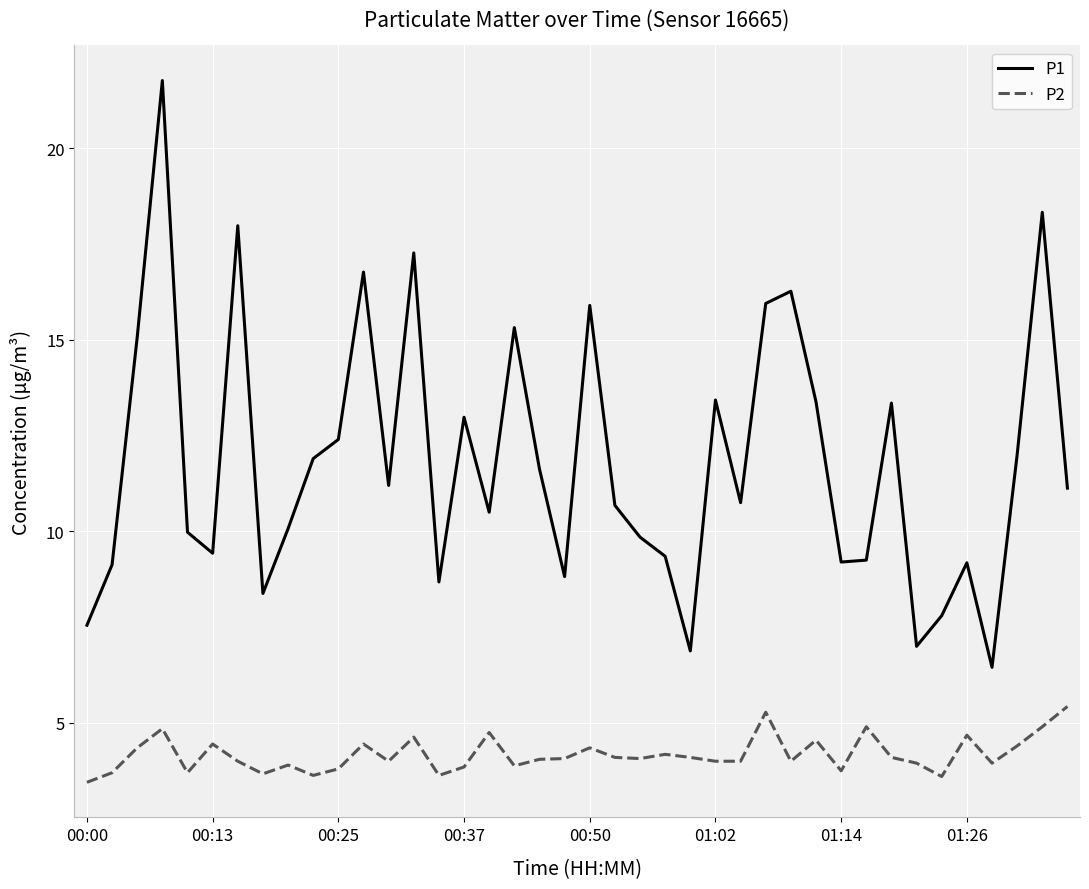

Rank the series by their maximum value, from lowest to highest.

P2, P1